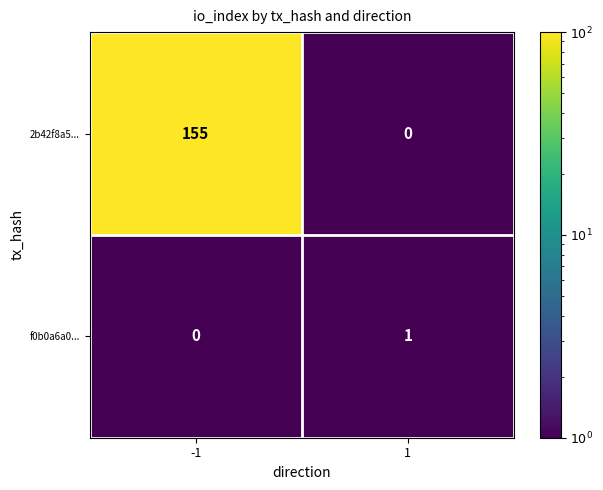

Which series changed the most between -1 and 1?

2b42f8a5...